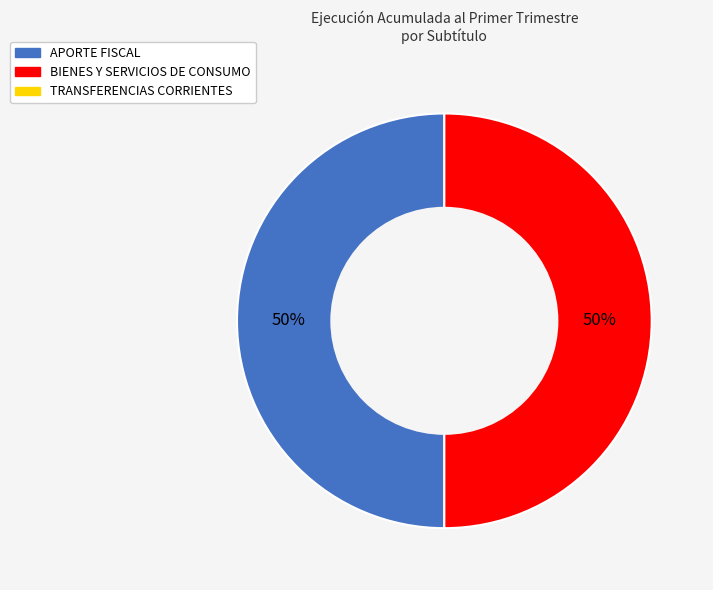

Count the number of slices in the pie.

2